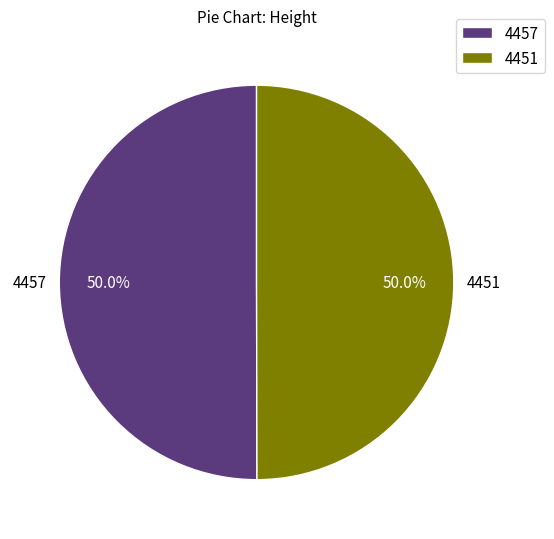

To the nearest percent, what is the combined percentage of 4457 and 4451?

100%